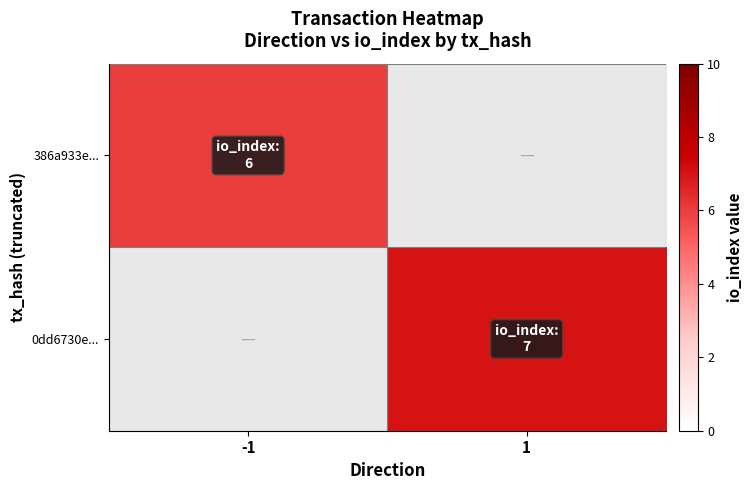

What is the minimum value for 386a933e...?

6.0